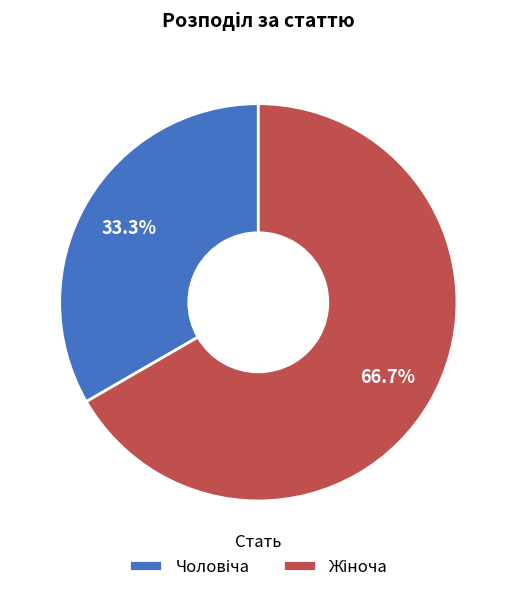

Is there any slice that represents more than half of the pie?

Yes